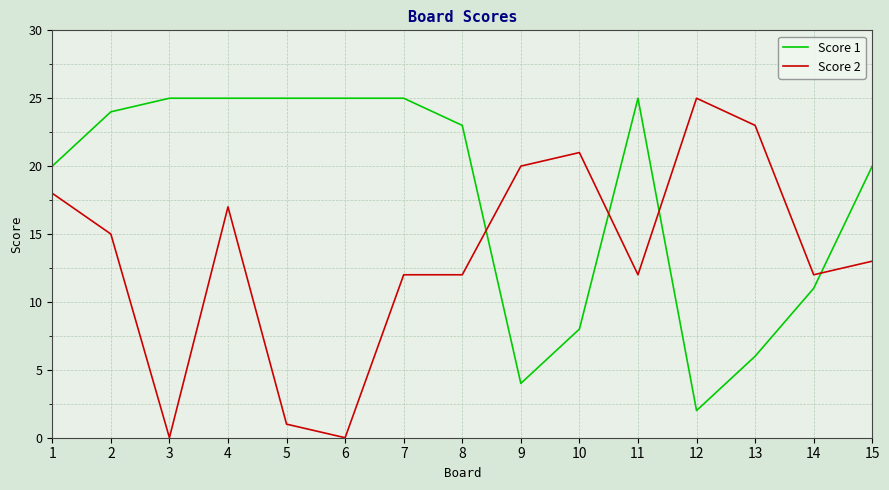

Which series changed the most between 5 and 13?

Score 2